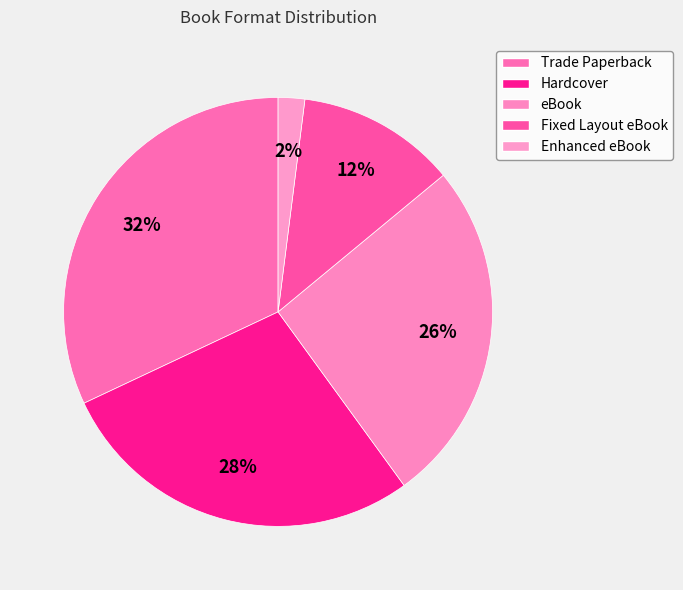

How many slices are in this pie chart?

5